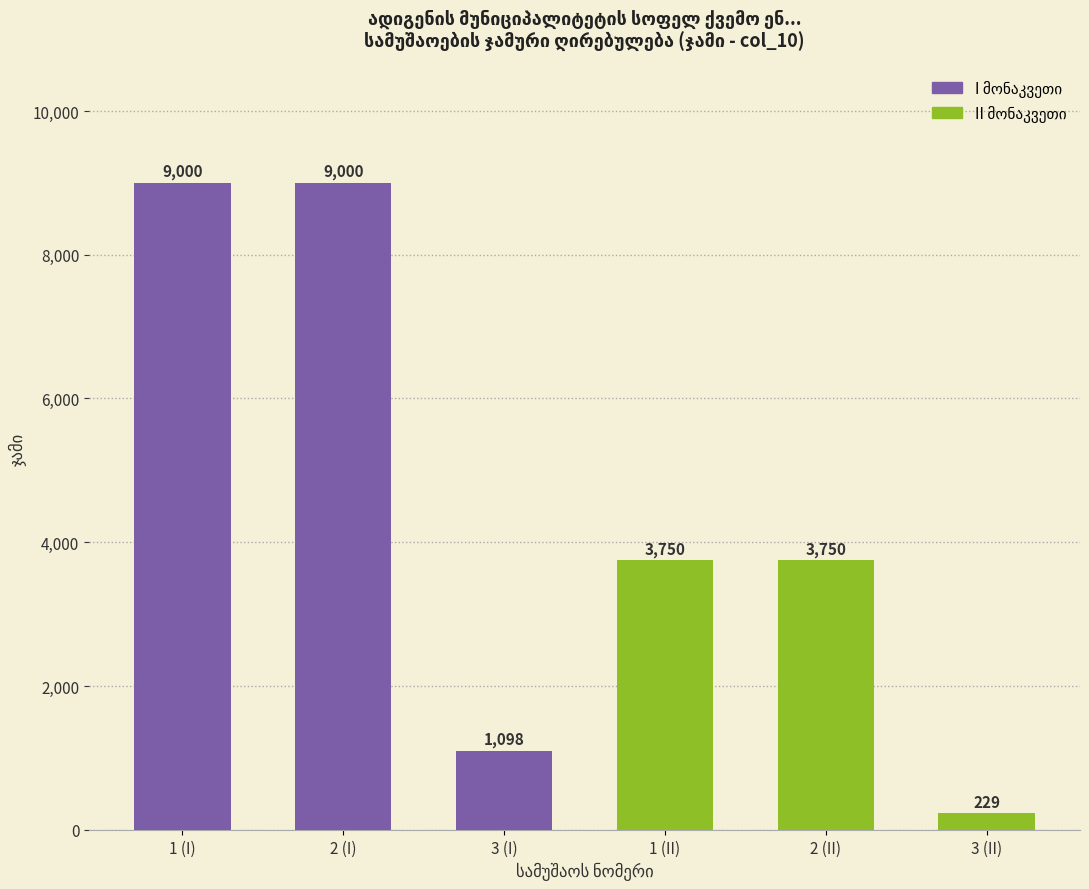

The value at 2 (I) is 9000.0. True or false?

True